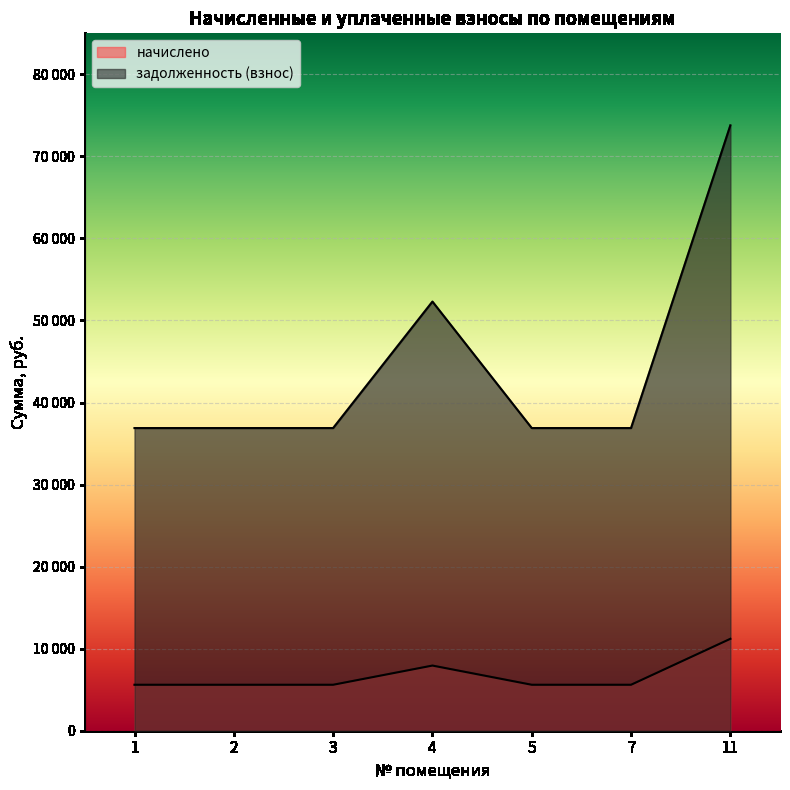

Which category has the highest value in the задолженность (взнос) series?

11